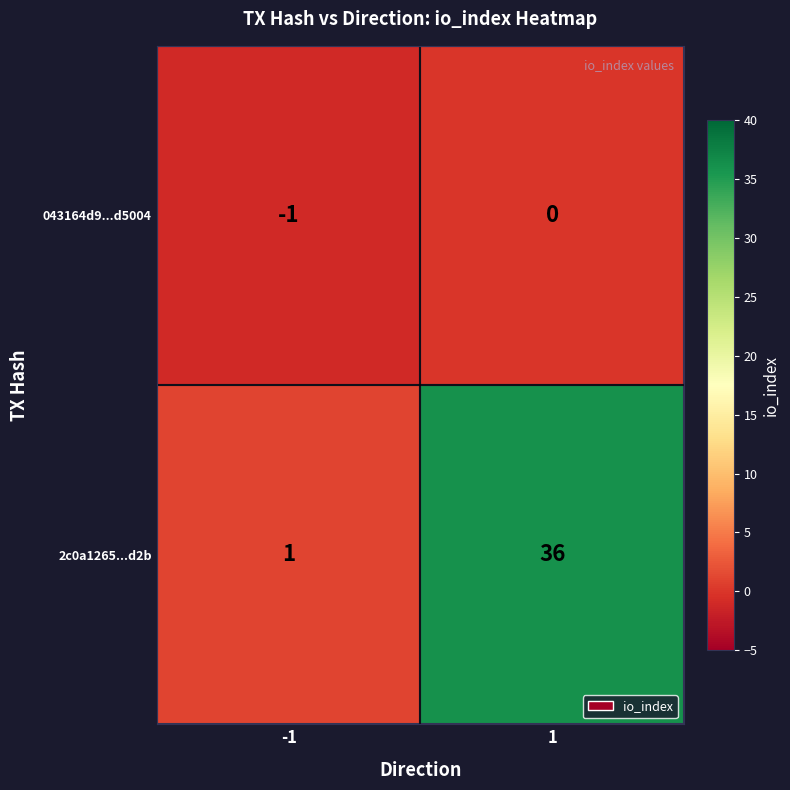

Reading left to right, extract all data points from this chart.

043164d9...d5004: -1	0
2c0a1265...d2b: 1	36